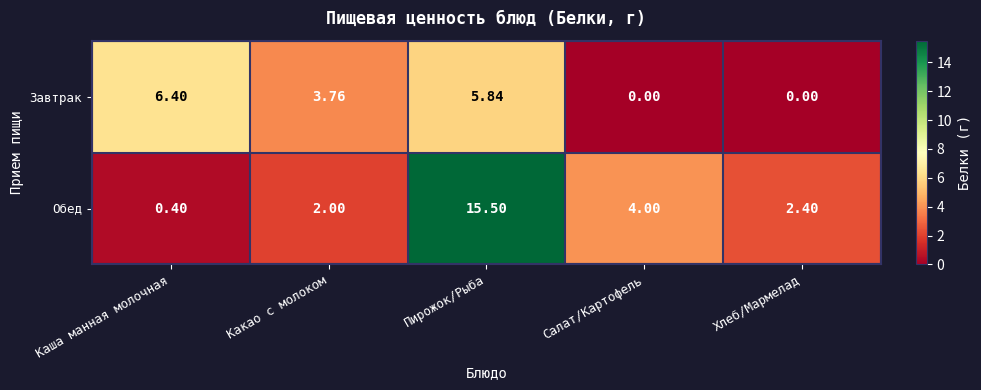

Is the value of Обед at Пирожок/Рыба greater than the value of Завтрак at Каша манная молочная?

Yes